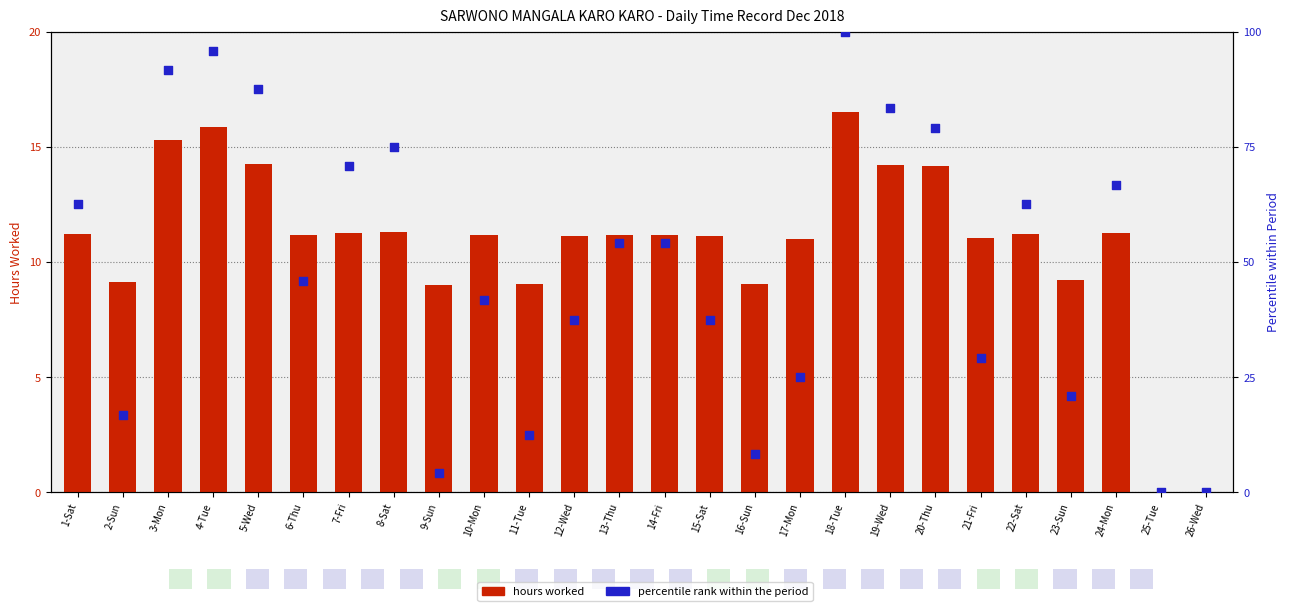

Which series reaches the maximum Y coordinate?

percentile rank within the period